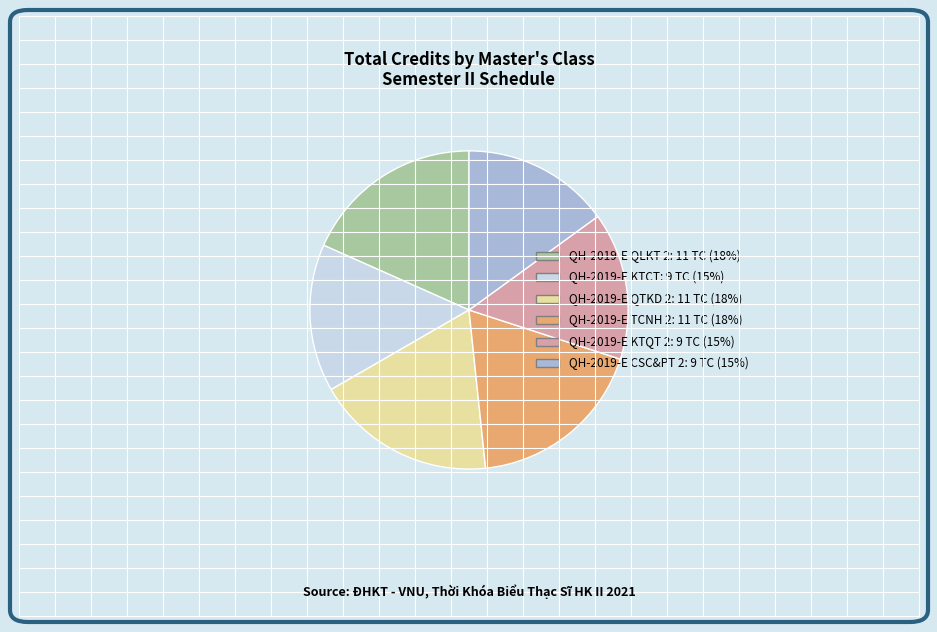

Is the sum of QH-2019-E KTCT and QH-2019-E KTQT 2 greater than half?

No